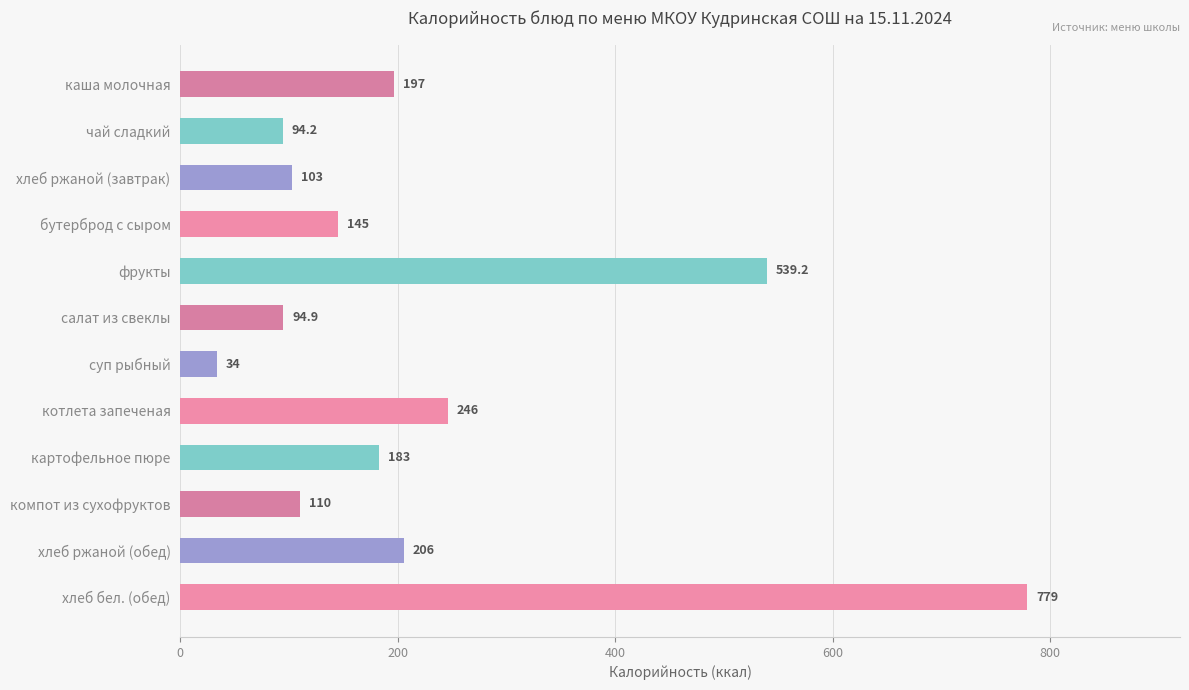

Reading top to bottom, what are all the values shown in this chart?

197.0	94.2	103.0	145.0	539.2	94.9	34.0	246.0	183.0	110.0	206.0	779.0